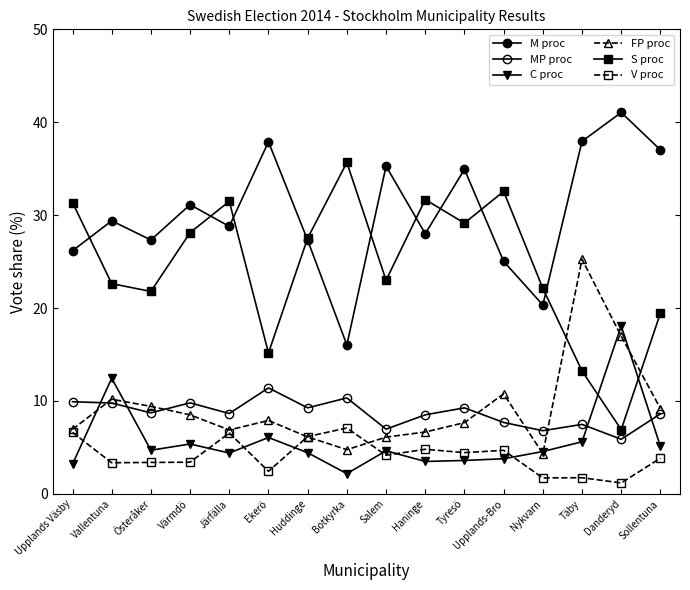

How many distinct data groups are displayed?

6